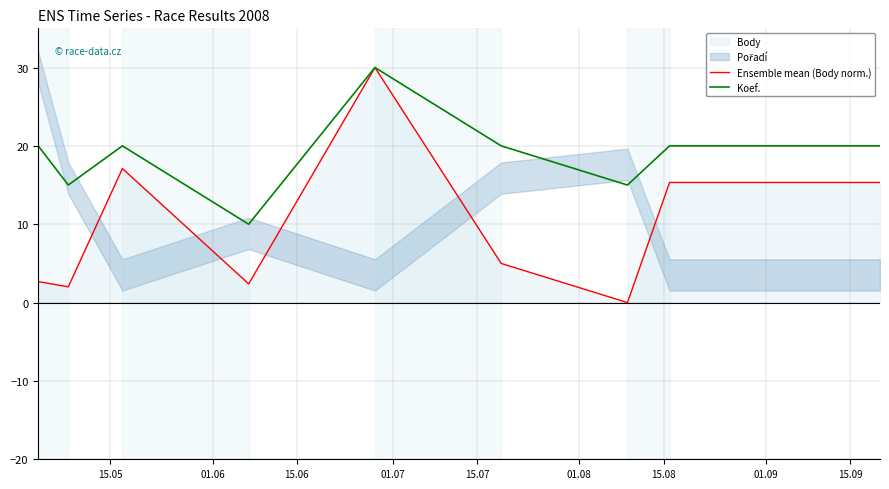

What is the maximum value for Koef.?

30.0